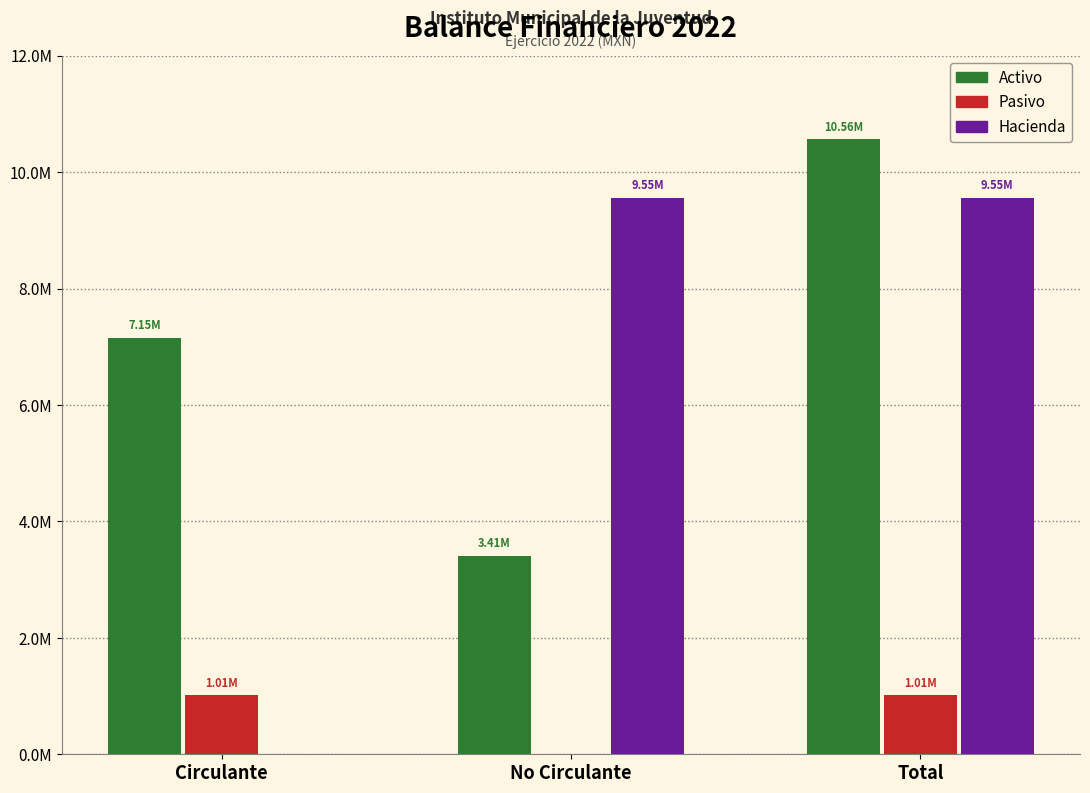

What are all the series names shown in the legend?

Activo, Pasivo, Hacienda